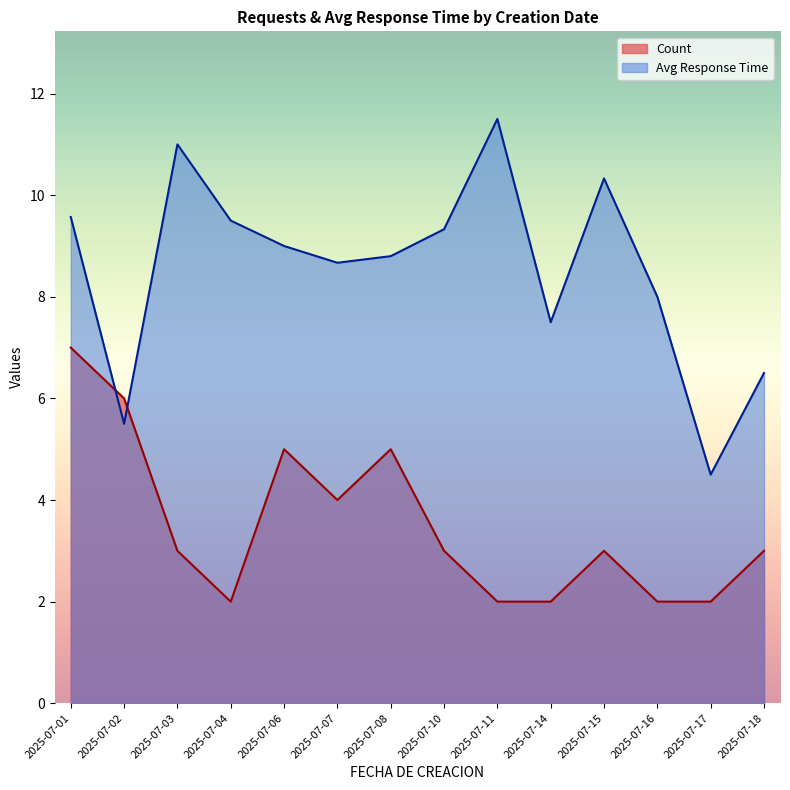

Where is the first local maximum for Count?

2025-07-06